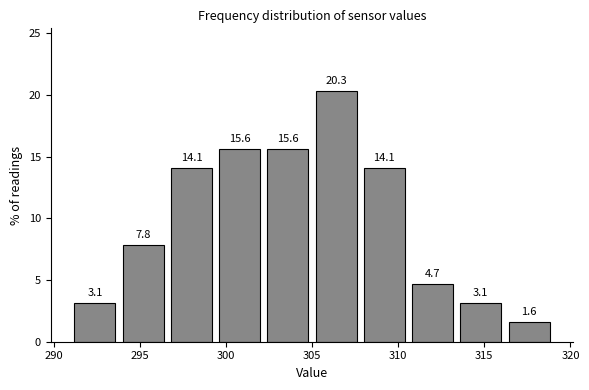

How tall is the bar that spans 316.2 to 319.0 on the x-axis? The bar edges are not printed on the chart, so give them approximately, as read against the axis.

1.6